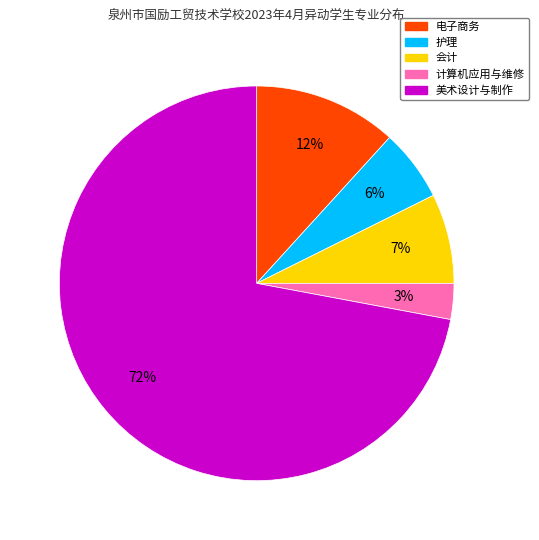

Is there any slice that represents more than half of the pie?

Yes